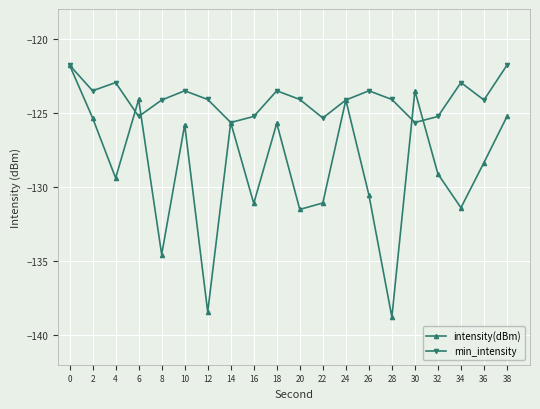

How many data points does each series have?

20